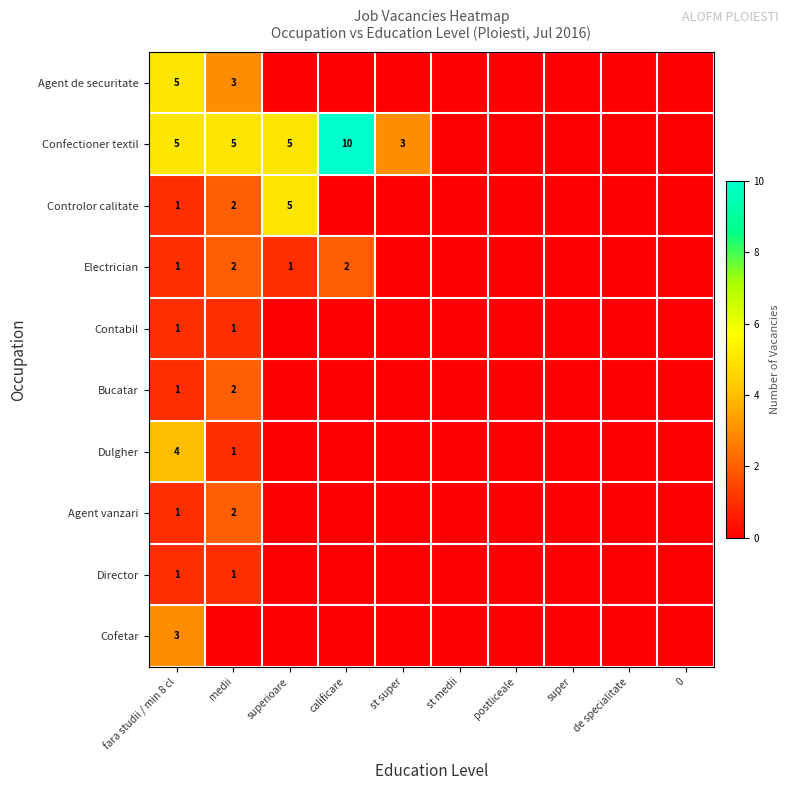

Is it true that Cofetar equals 3 at fara studii / min 8 cl?

True